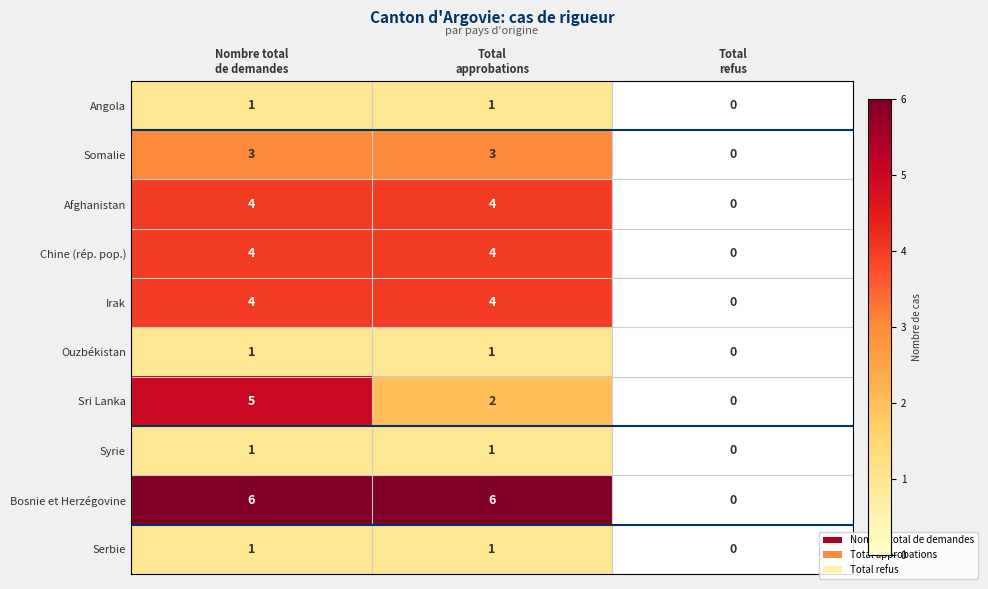

What is the sum of the Syrie values at Nombre total de demandes and Total approbations?

2